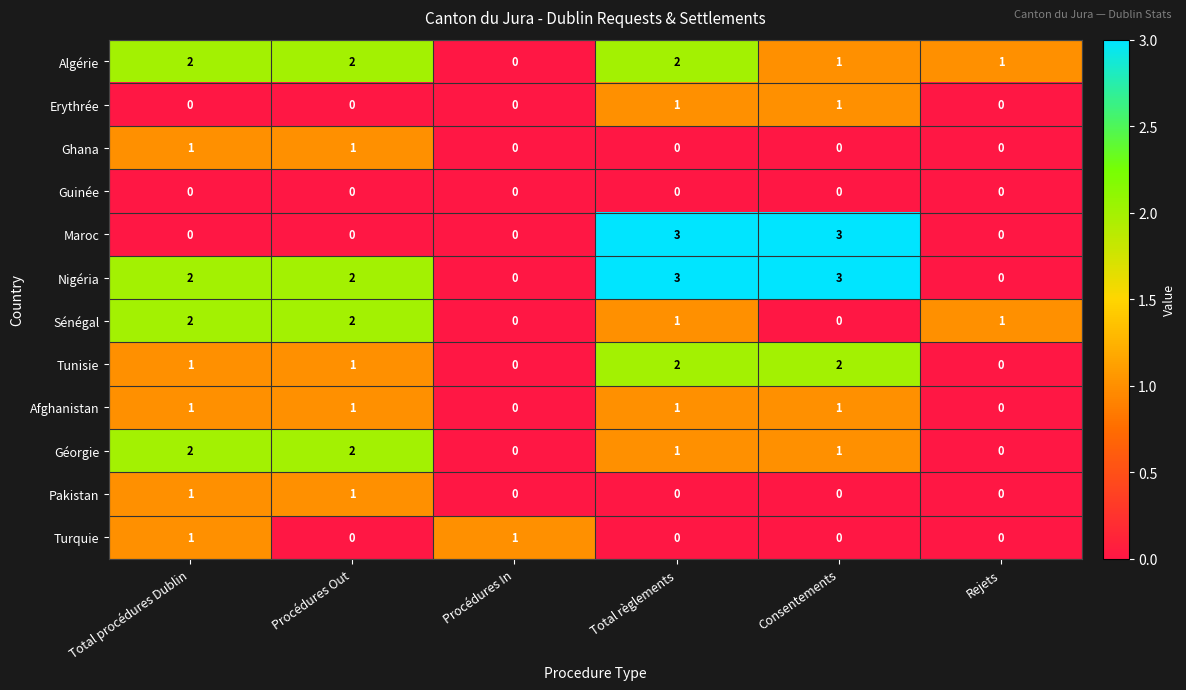

Count the number of data series in this chart.

12